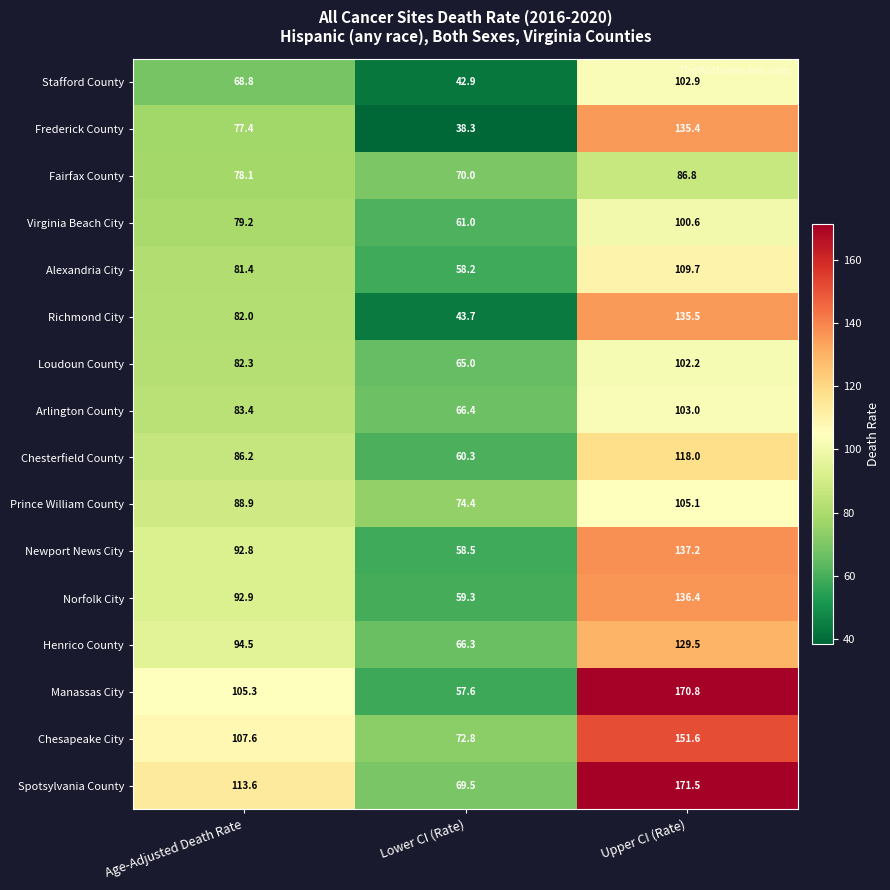

What is the difference between the second highest and minimum values in the Prince William County series?

14.5